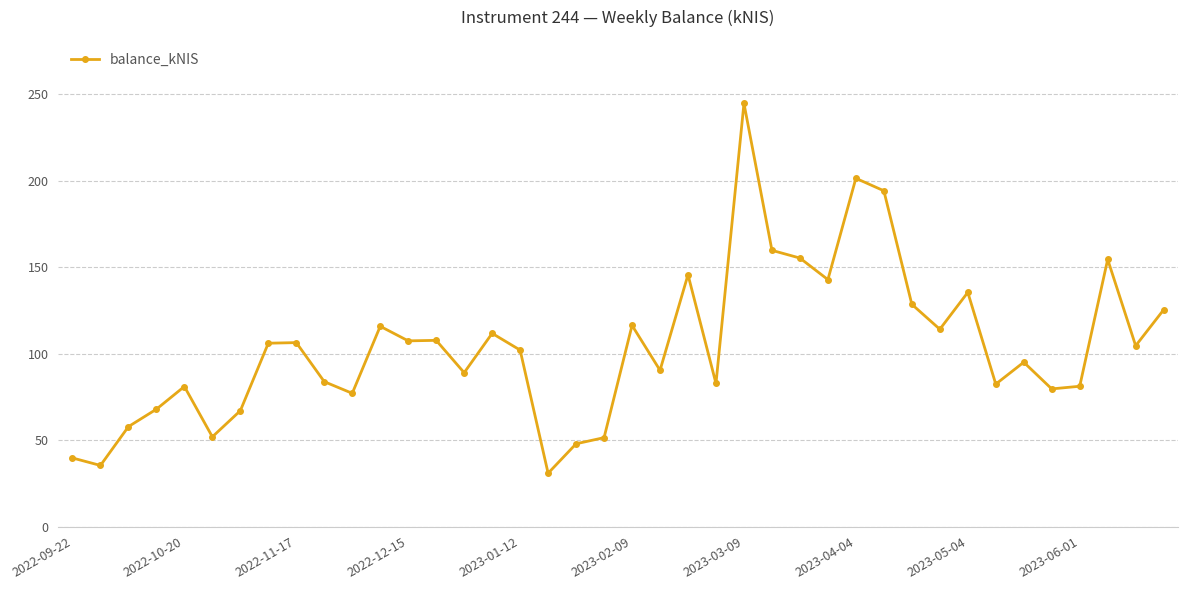

What is the sum of all values?

4171.0